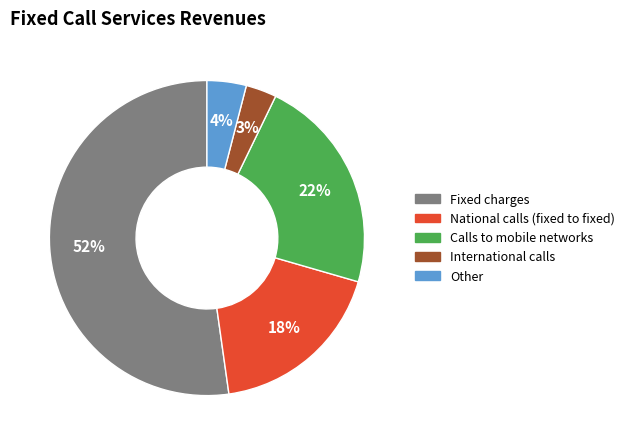

True or false: National calls (fixed to fixed) accounts for 18% of the total.

True